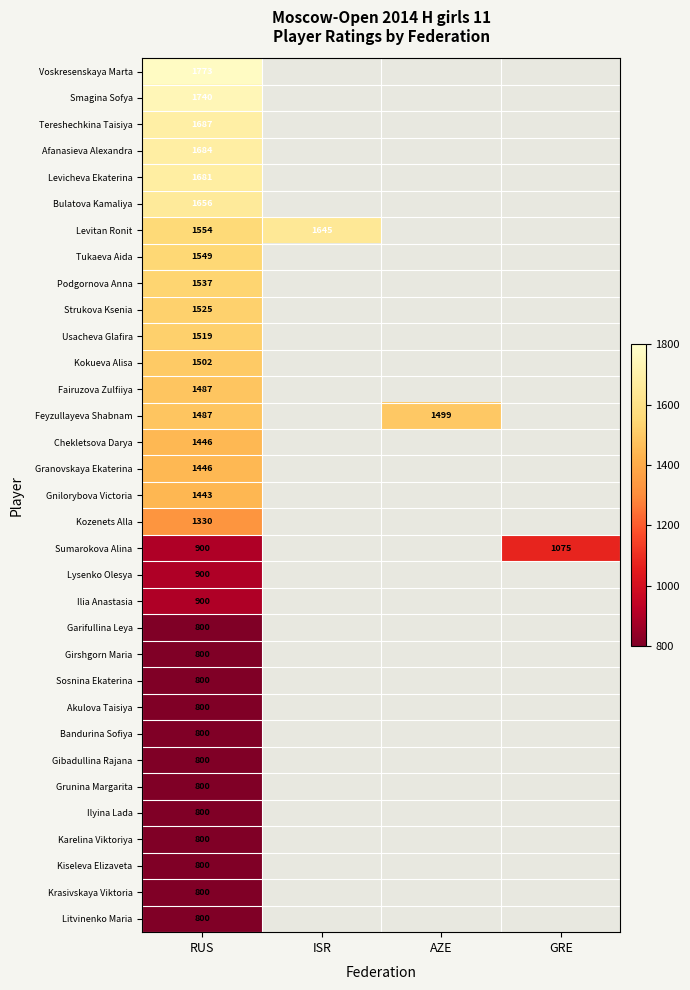

The value of Smagina Sofya at RUS is 1740. True or false?

True